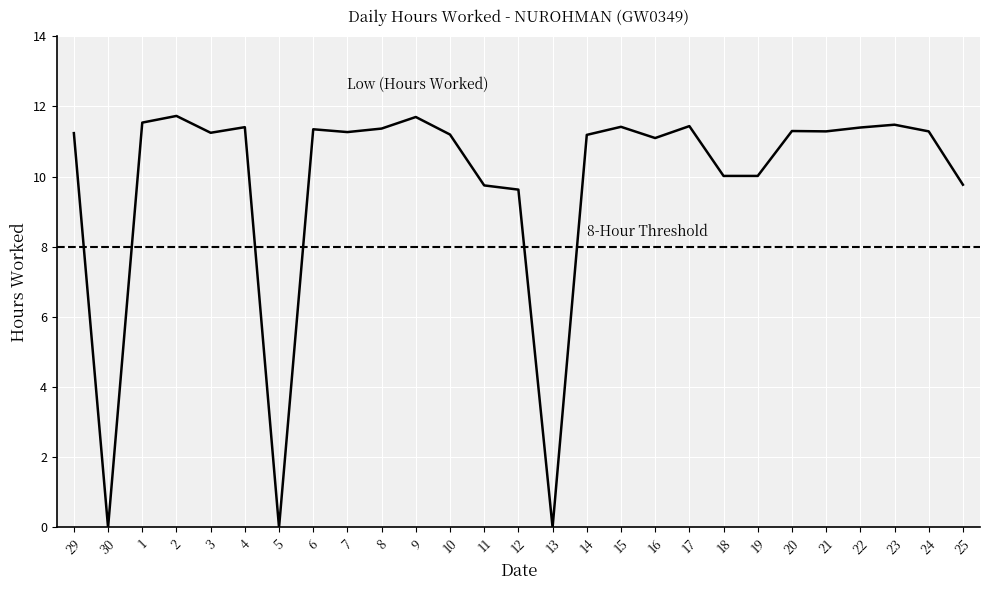

What is the ratio of the value at 24 to the value at 25?

1.2